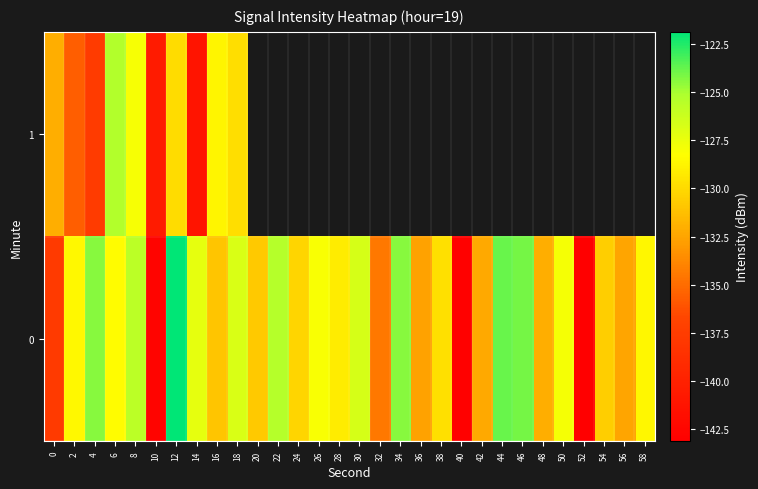

List the series in order of their peak value, lowest first.

1, 0